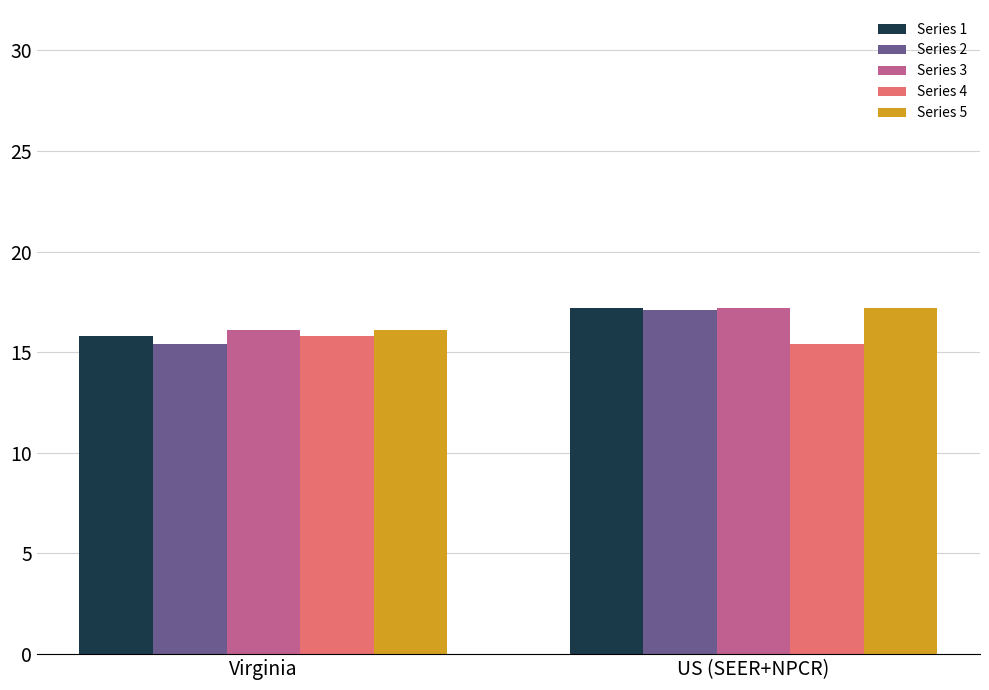

How many bars are there in total?

10